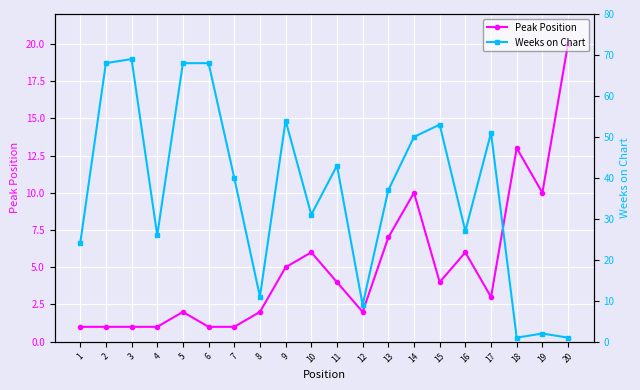

At 13, list the series in order from smallest to largest.

Peak Position, Weeks on Chart